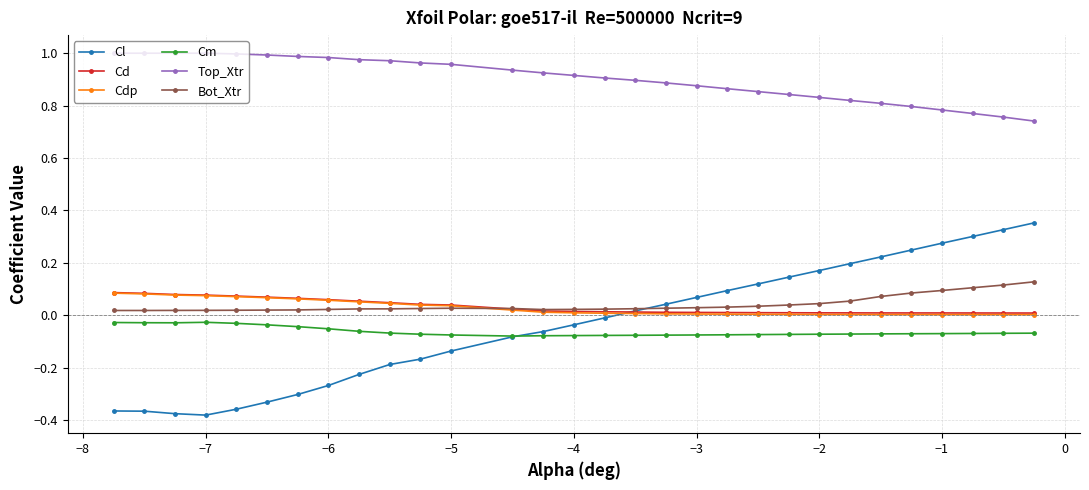

Which series has the largest total across all categories?

Top_Xtr